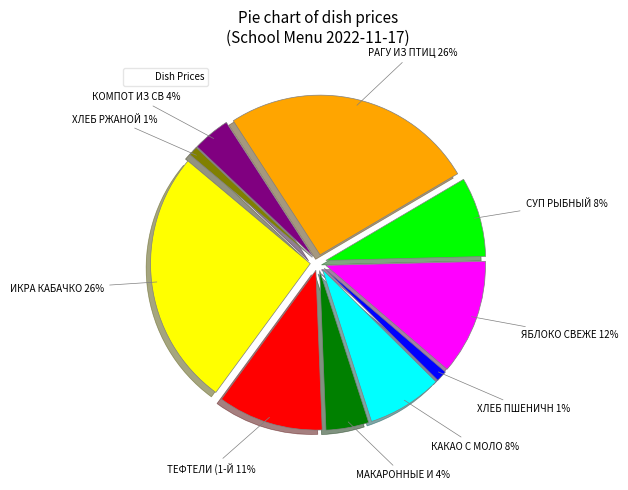

What is the smallest slice in the pie chart?

ХЛЕБ РЖАНОЙ